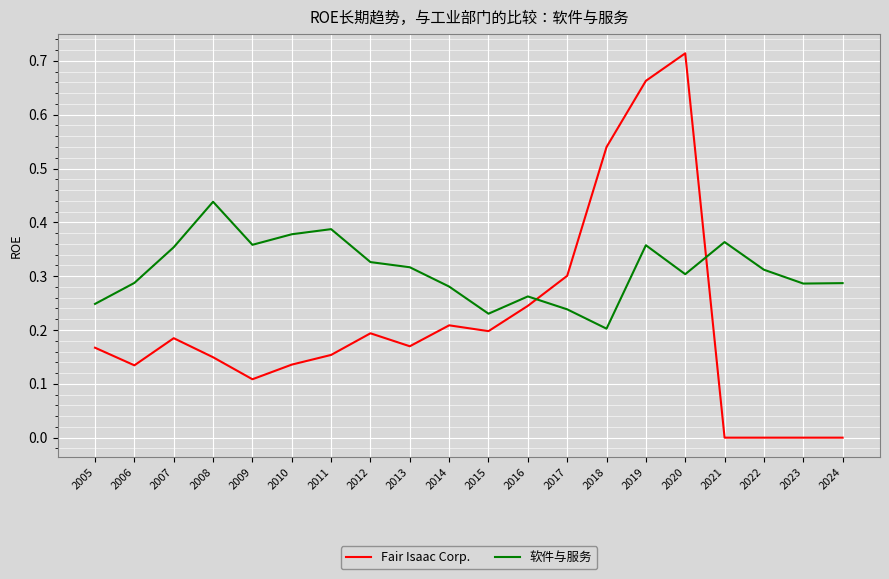

Is it true that Fair Isaac Corp. equals -0.5 at 2021?

False